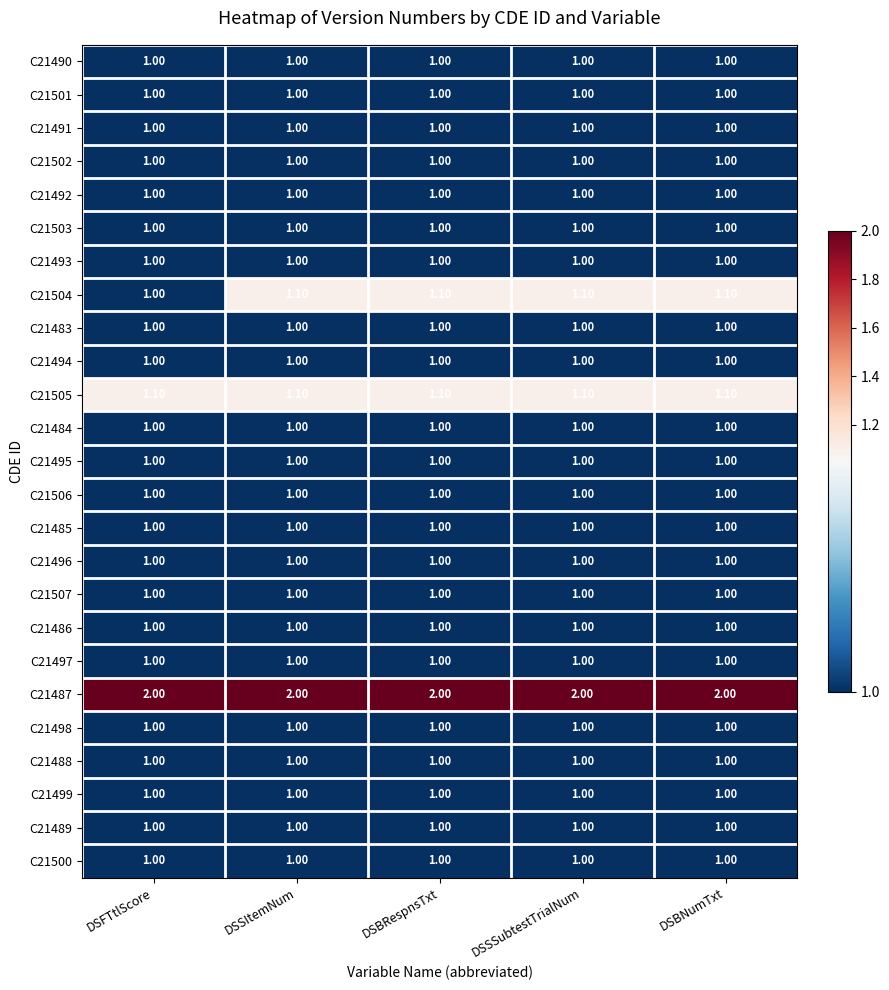

What is the difference between the highest and lowest values at DSFTtlScore?

1.0